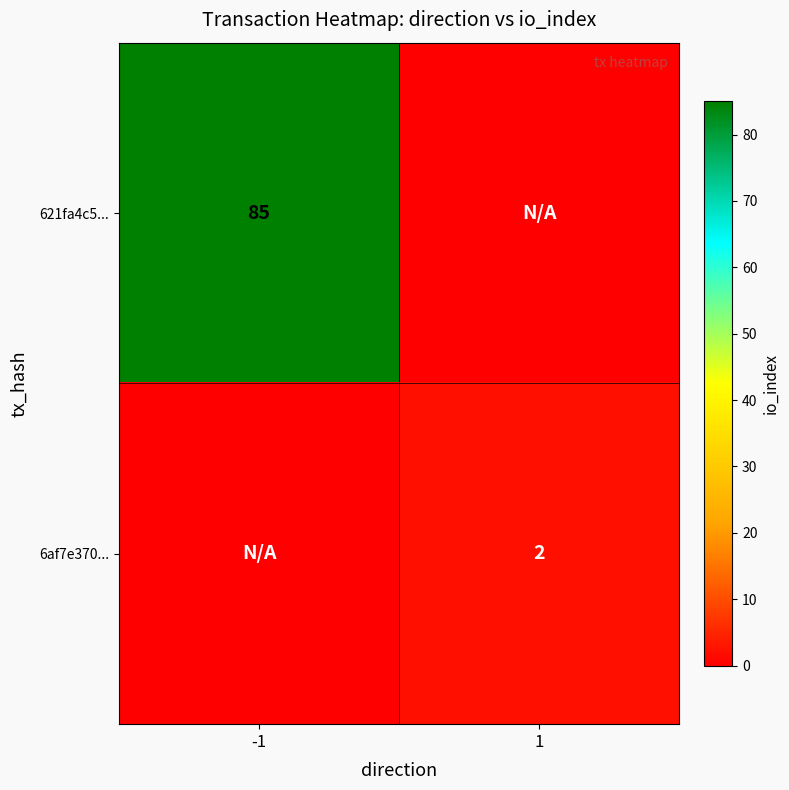

At how many categories does at least one series exceed 2?

1